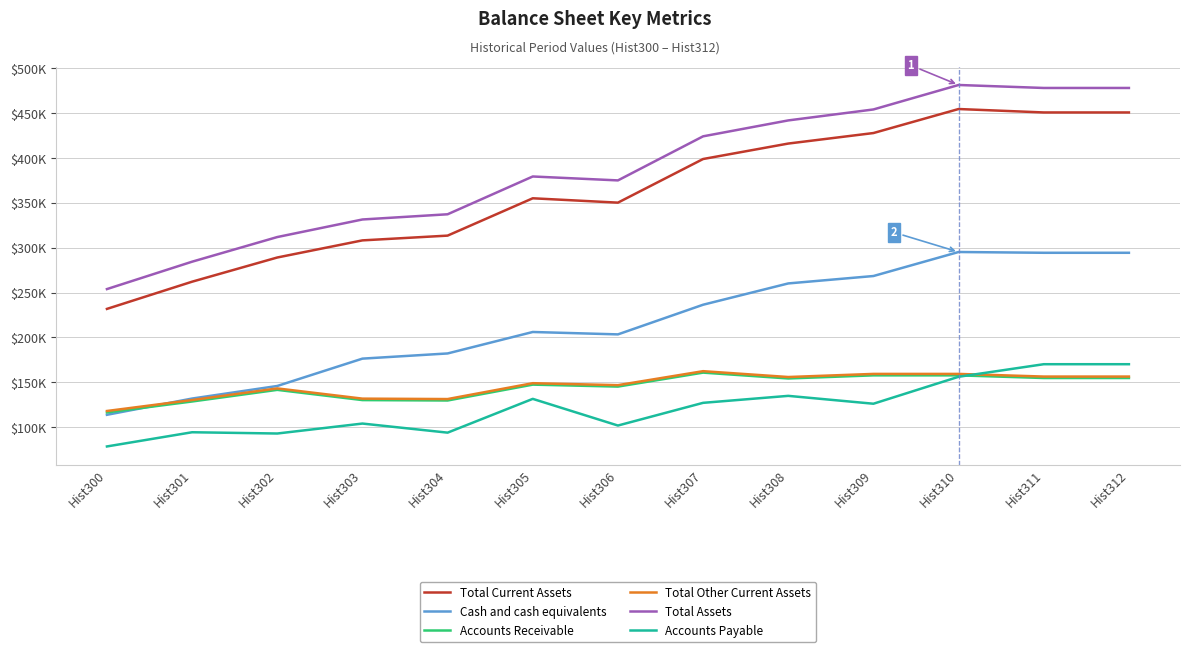

Does the chart have visible grid lines?

Yes